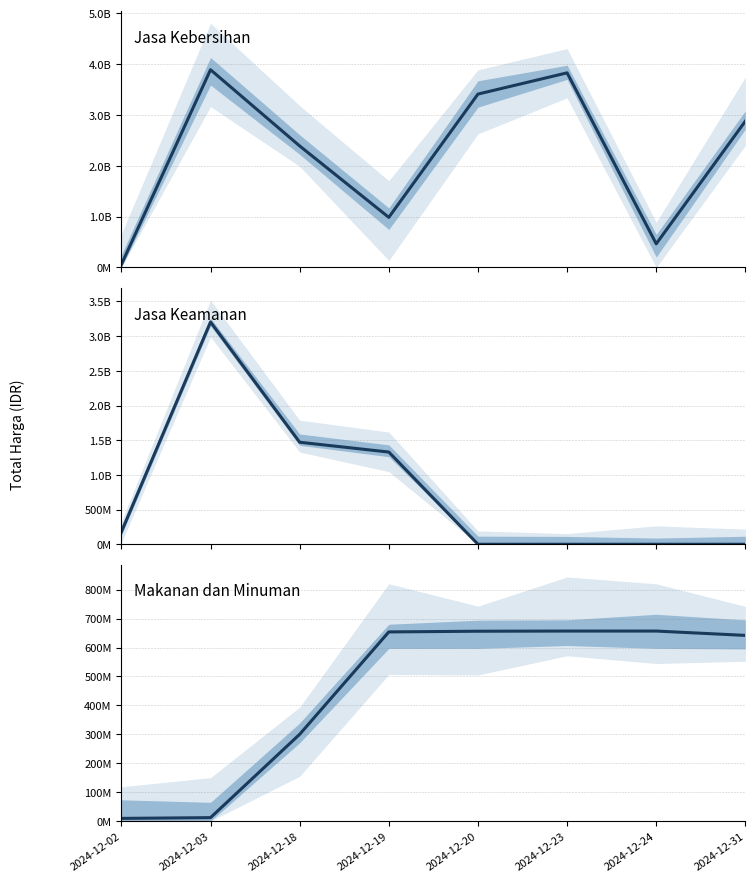

At which category does the chart reach its minimum across all series?

2024-12-20